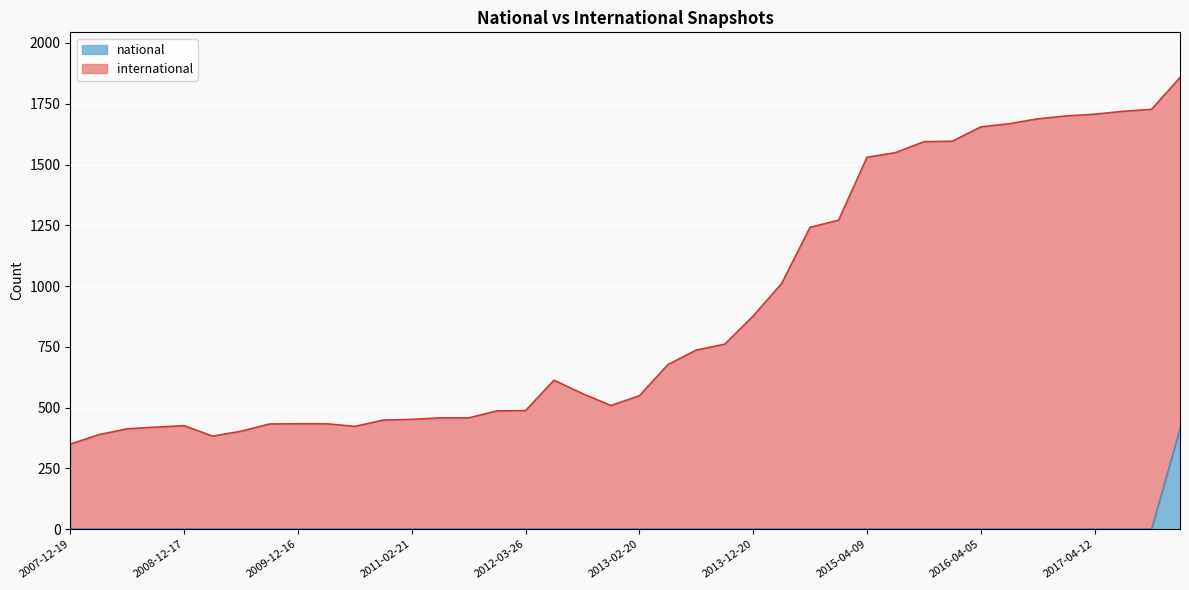

List the series in order of their peak value, highest first.

international, national